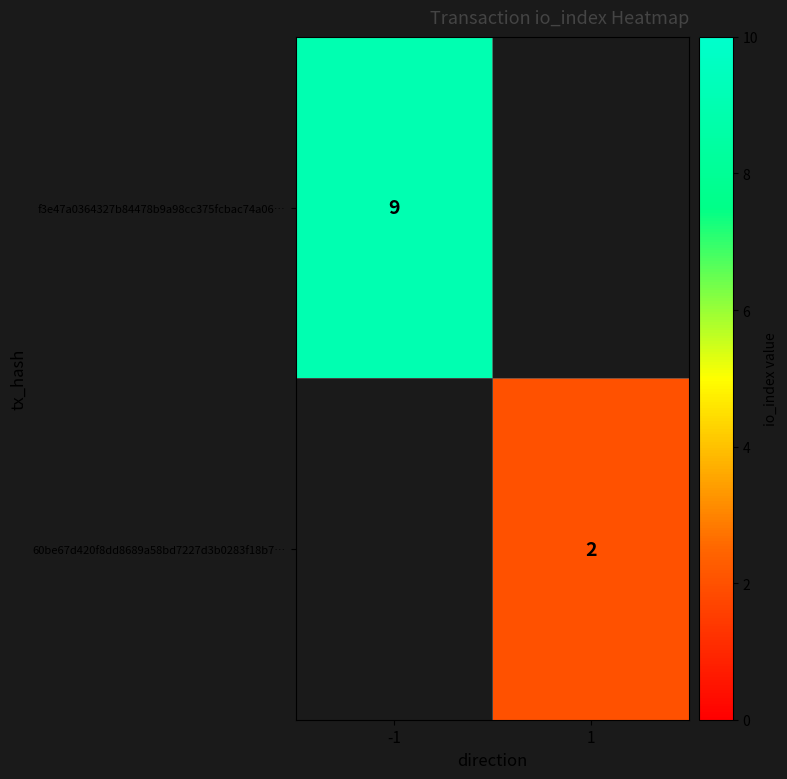

How many series are shown in this chart?

2